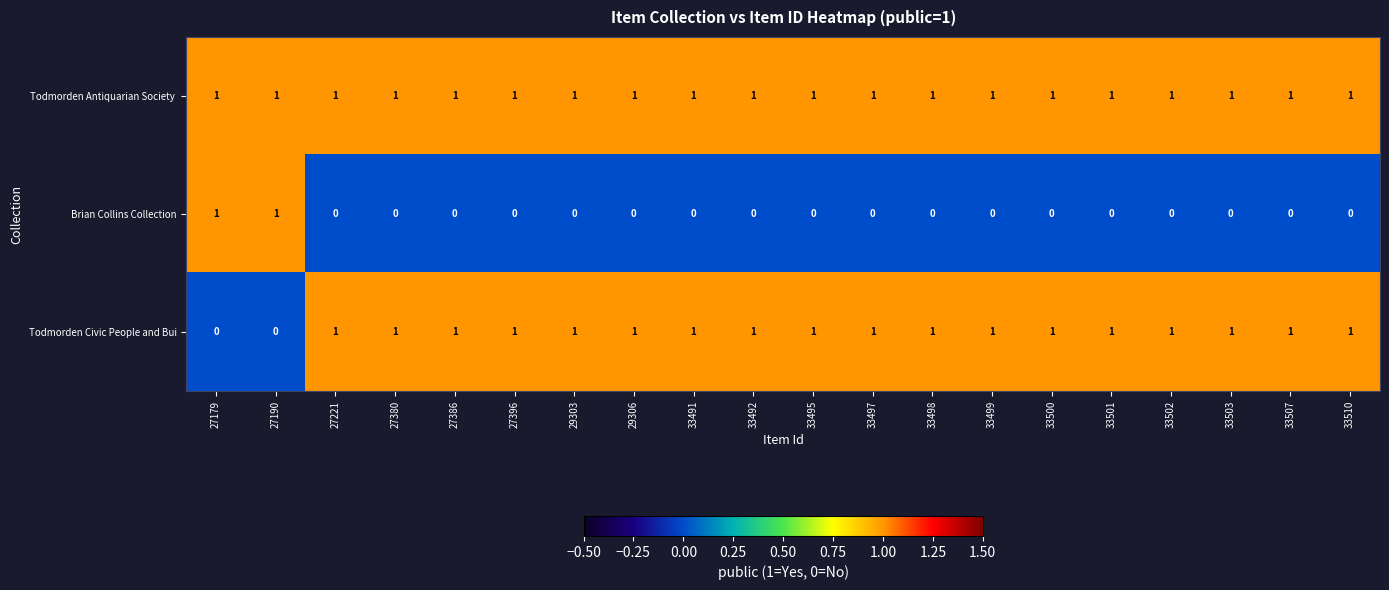

How many data points does each series have?

20